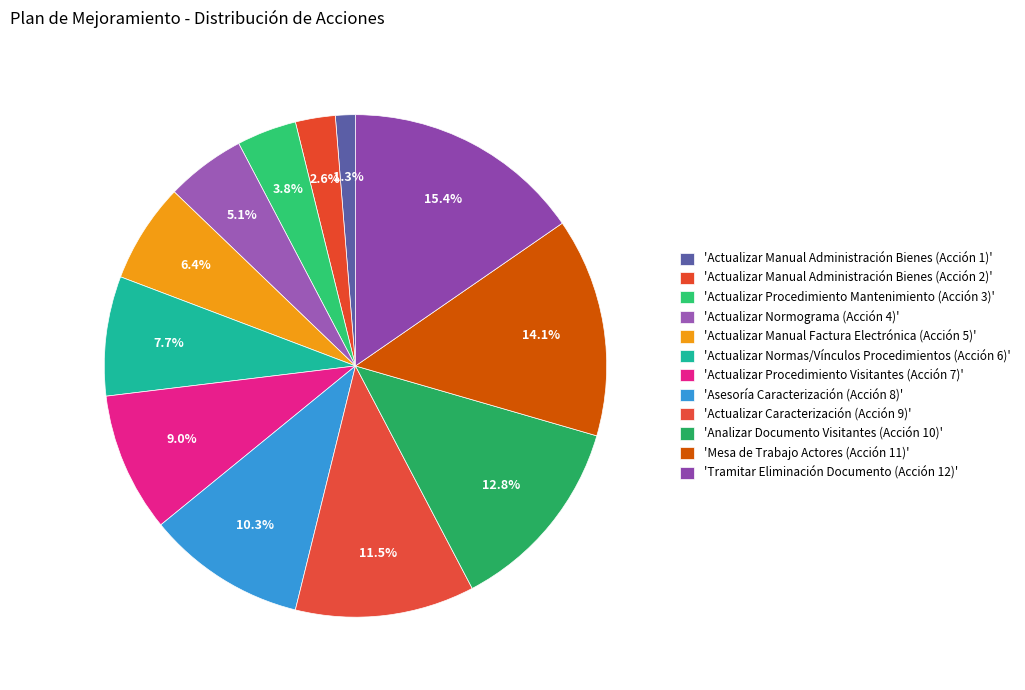

To the nearest percent, what is the average slice percentage?

8%